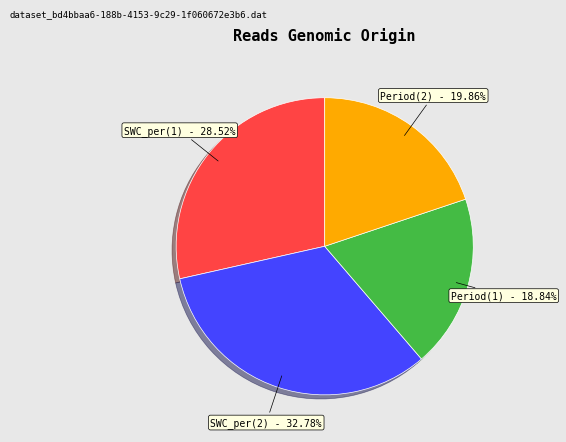

Does any single category account for the majority?

No